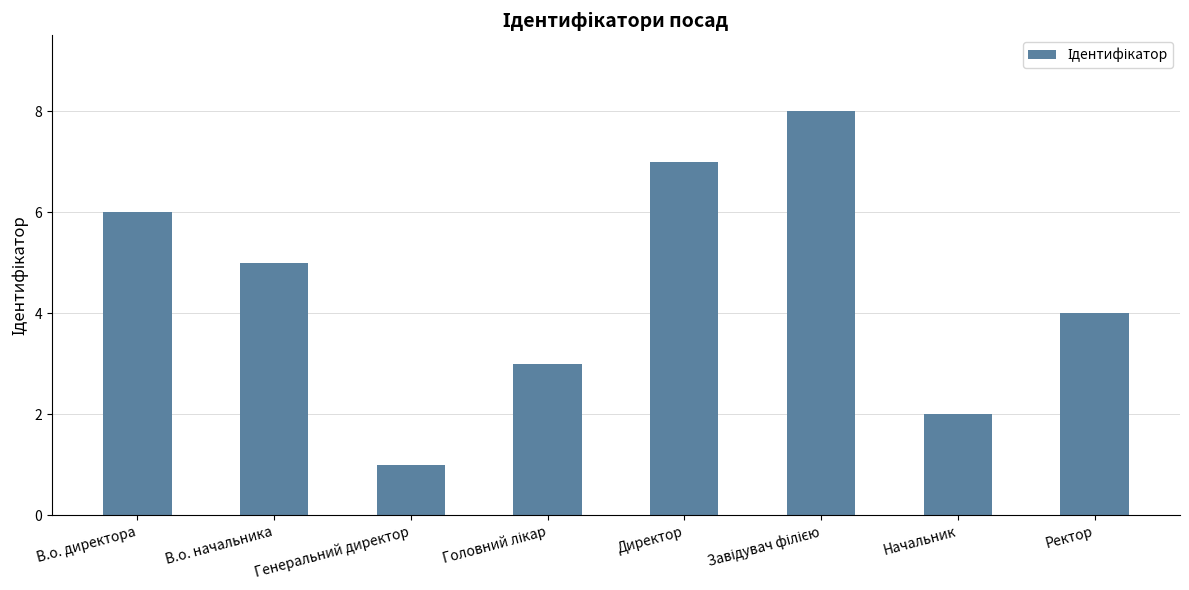

Count the number of categories in the chart.

8